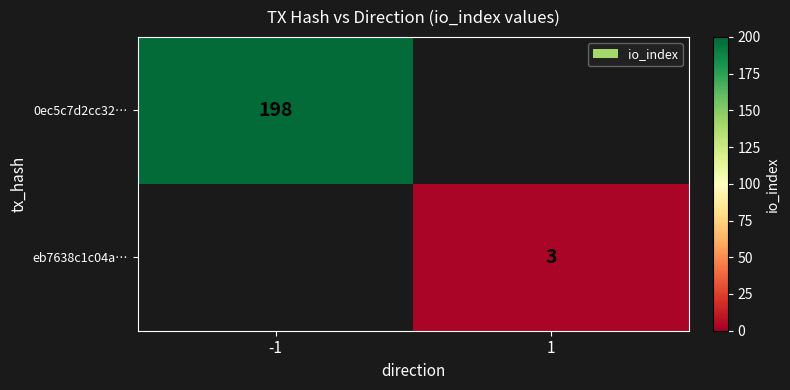

Is it true that eb7638c1c04a… equals 4 at 1?

False